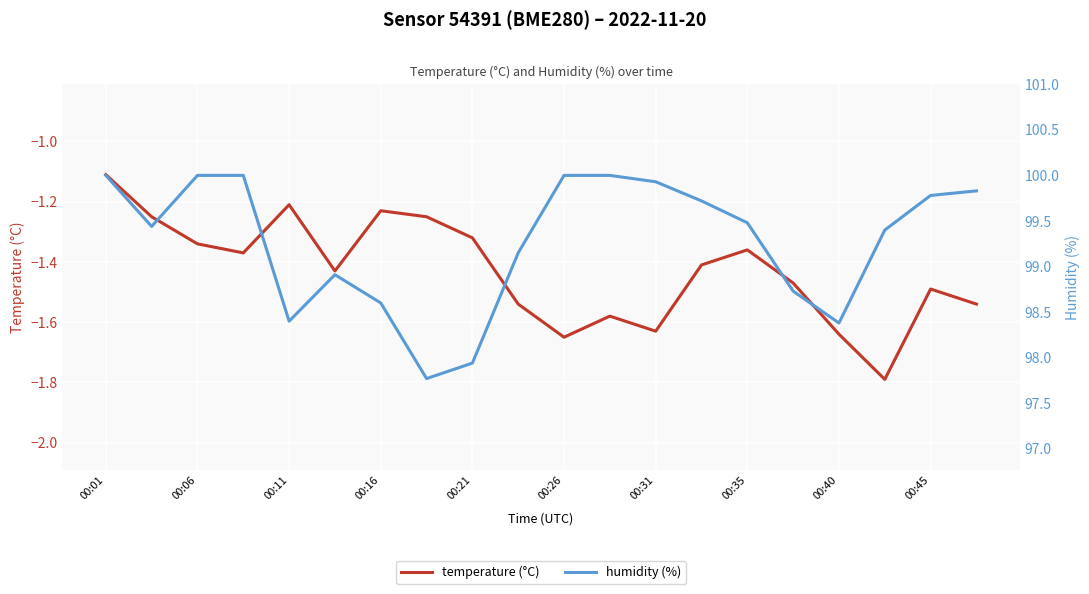

Where is temperature (°C) nearest to the value -1?

00:01